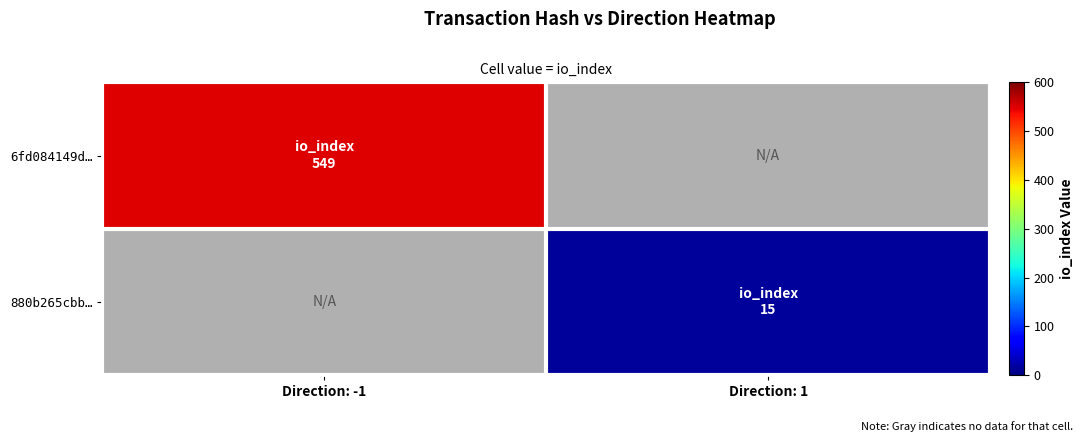

At which label is 6fd084149d… closest to 549?

Direction: -1